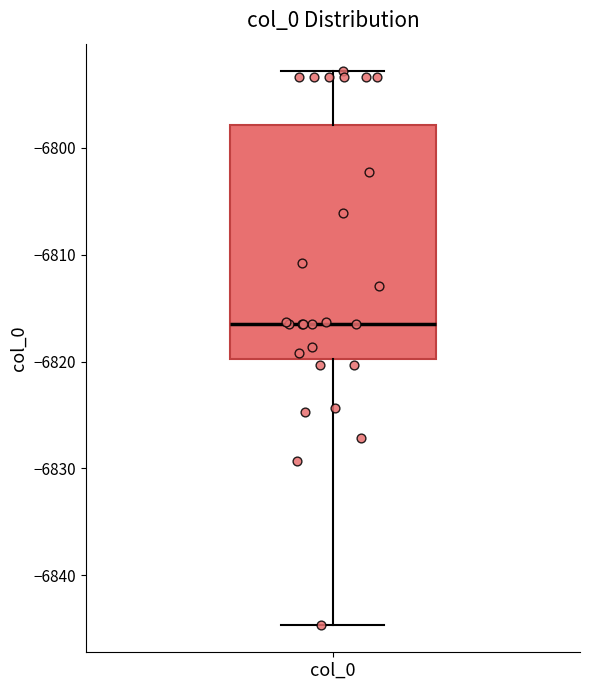

Read this box plot against the y-axis: the position of the median line, the range covered by the box, and the ends of both whiskers. The values are not printed on the chart, so give them approximately, as read against the axis.

median -6816, box -6820 to -6798, whiskers -6845 to -6793